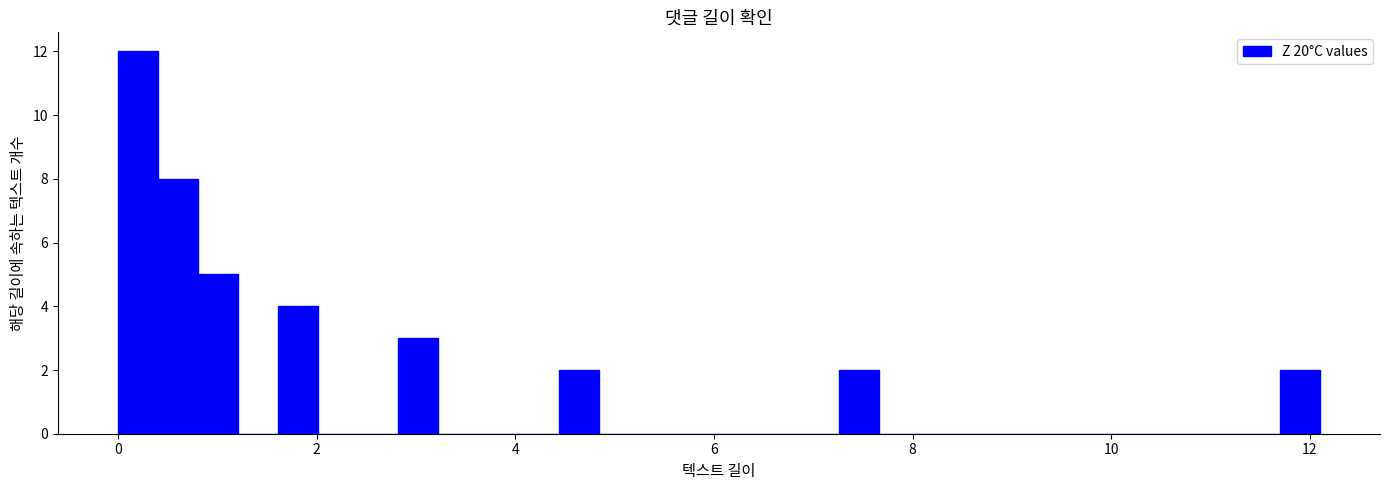

Around what value on the x-axis is the tallest bar? Give the approximate position of its centre, as read against the axis.

0.2